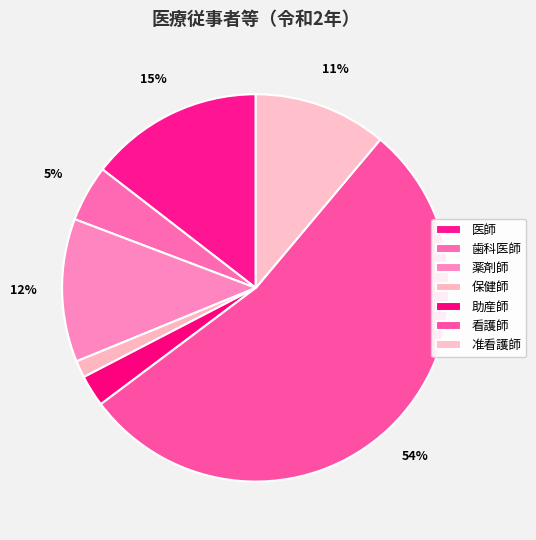

True or false: 保健師 accounts for 1% of the total.

True